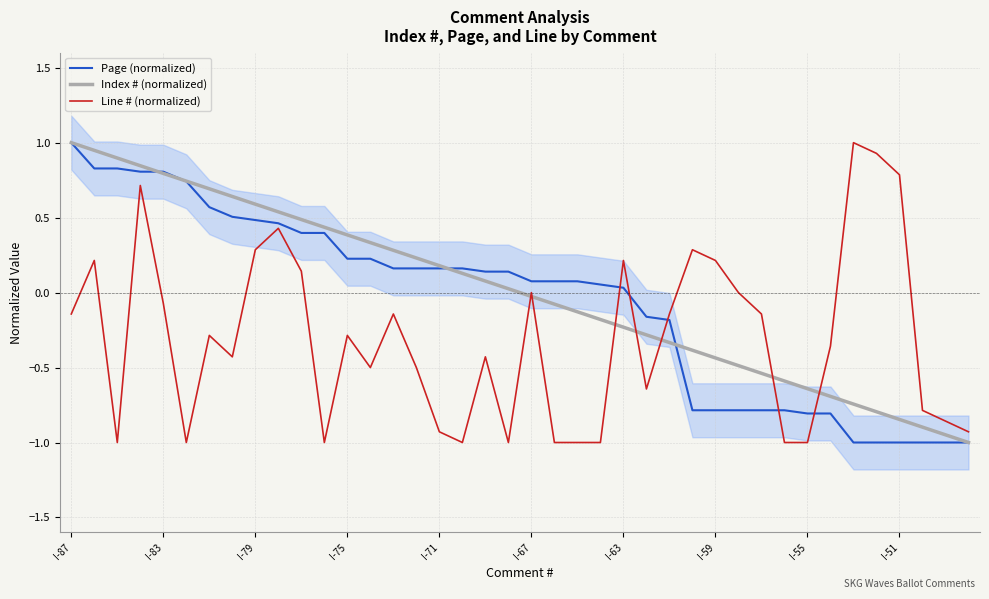

What is the spread (max minus min) of values at 14?

0.4